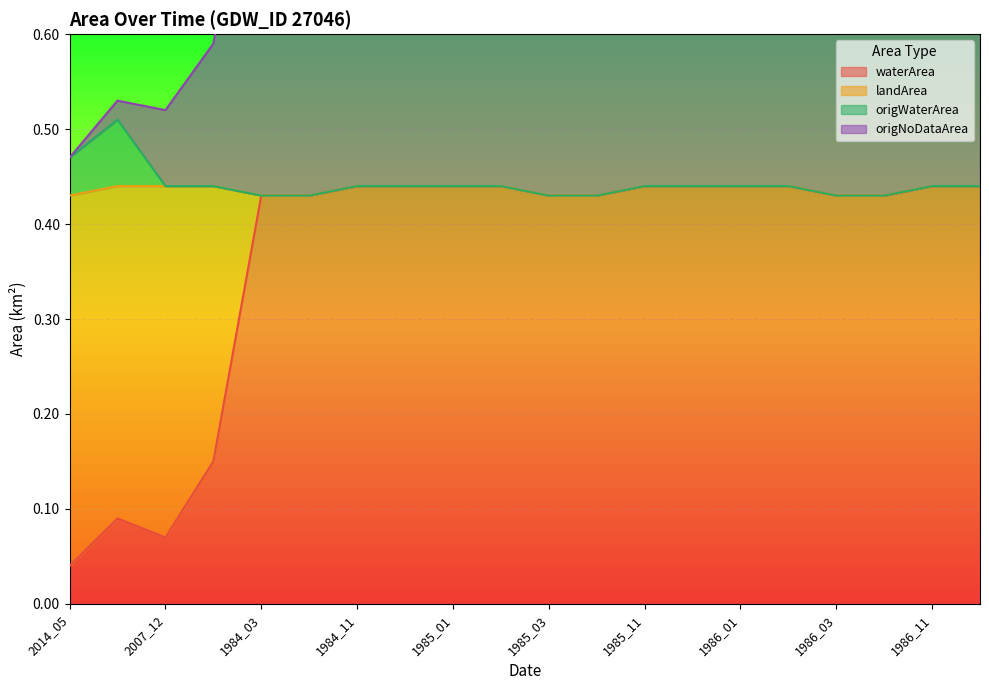

In landArea, how many points are lower than both neighbors (excluding endpoints)?

1